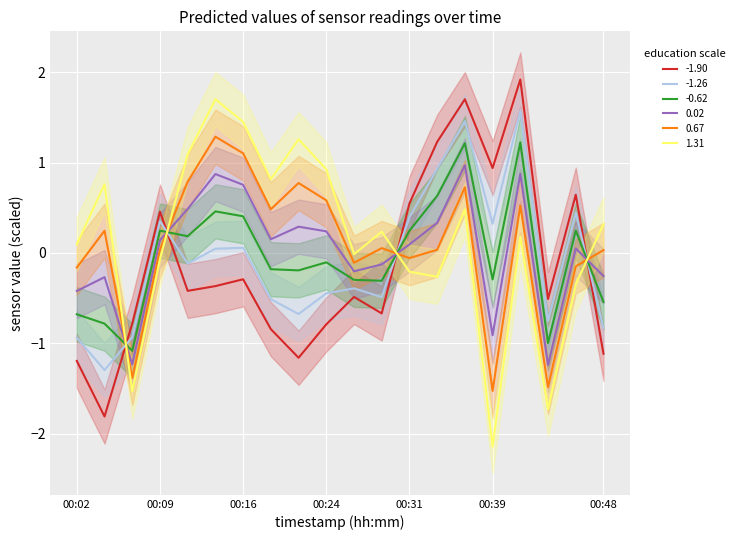

Which category has the lowest value in the temperature series?

00:39